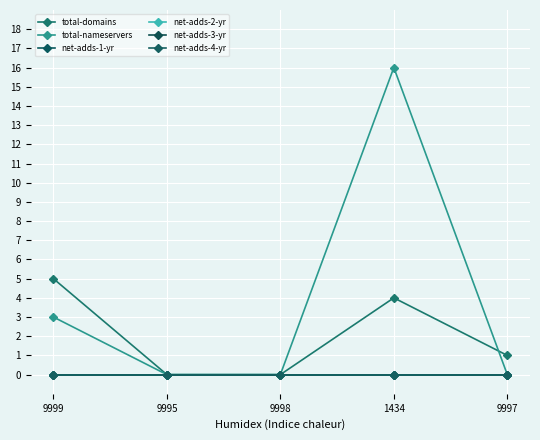

Is this an area chart (filled region under the line)?

No